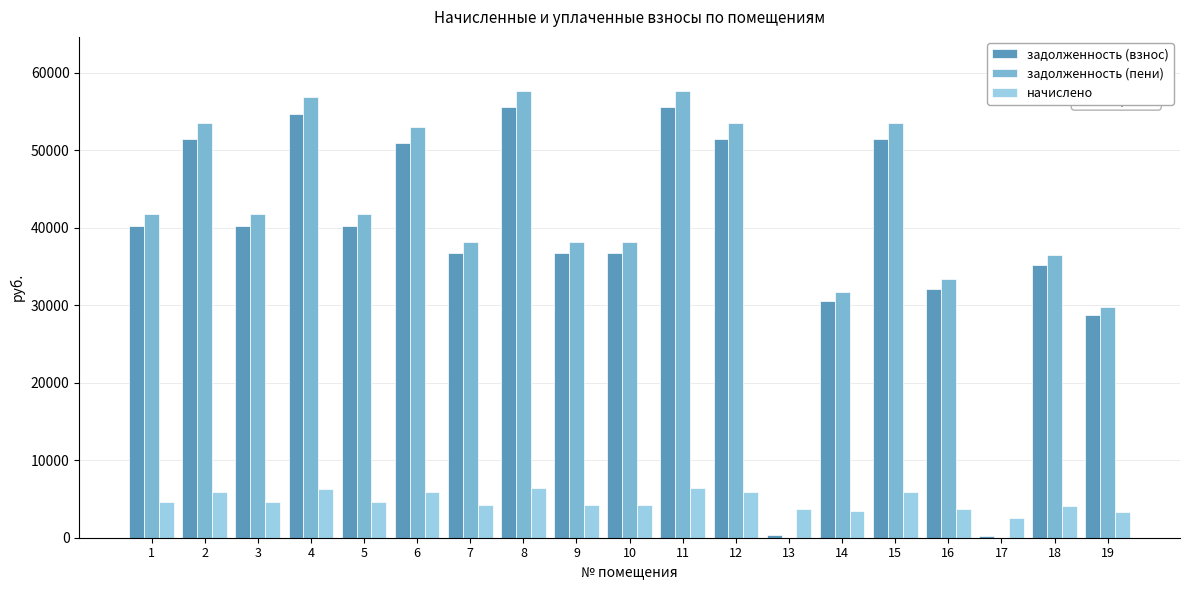

What is the total value across all series at 19?

61749.4